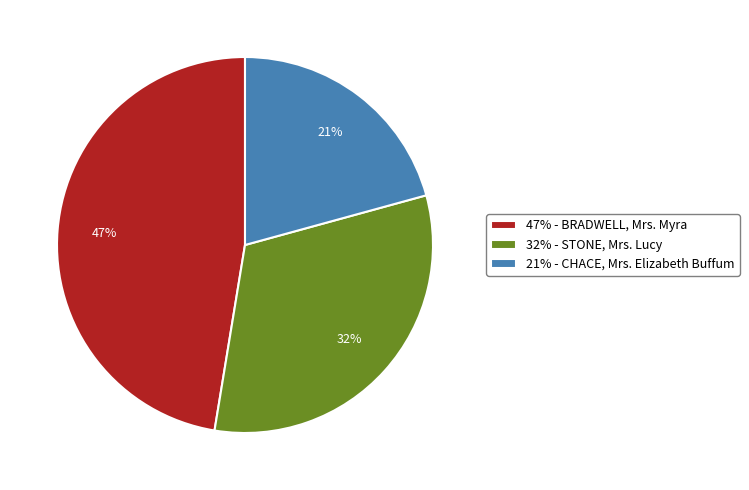

How many slices are in this pie chart?

3